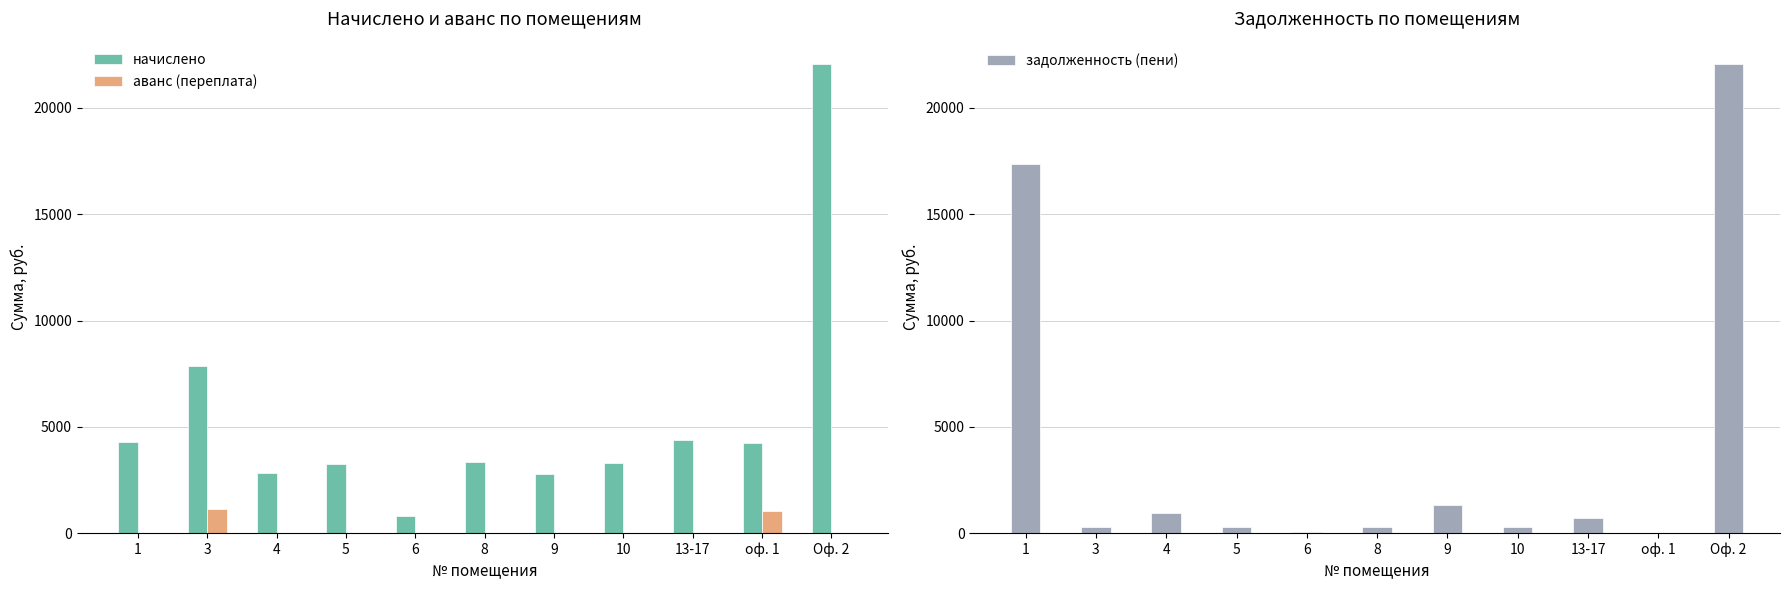

List the labels in order of задолженность (пени) value, smallest first.

оф. 1, 6, 5, 10, 8, 3, 13-17, 4, 9, 1, Оф. 2